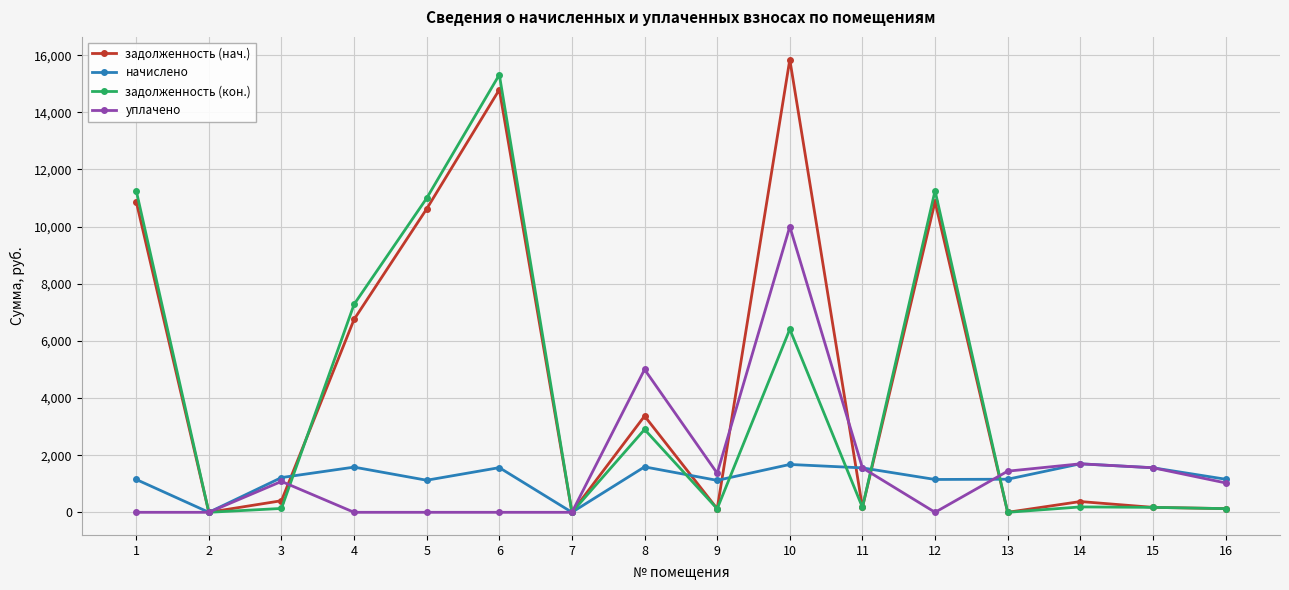

What are all the series names shown in the legend?

задолженность (нач.), начислено, задолженность (кон.), уплачено